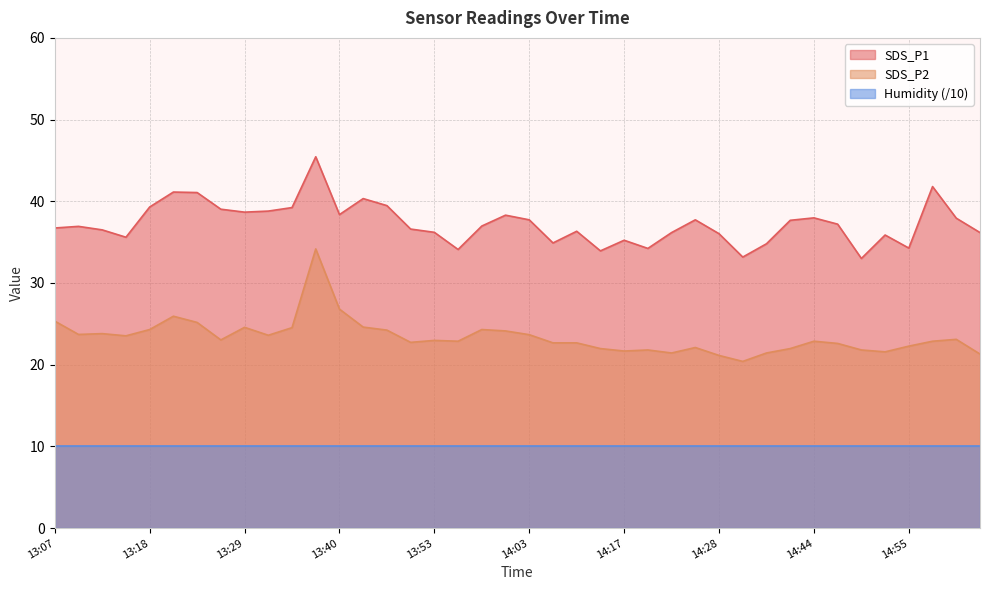

The value of SDS_P1 at 14:03 is 61.0. True or false?

False